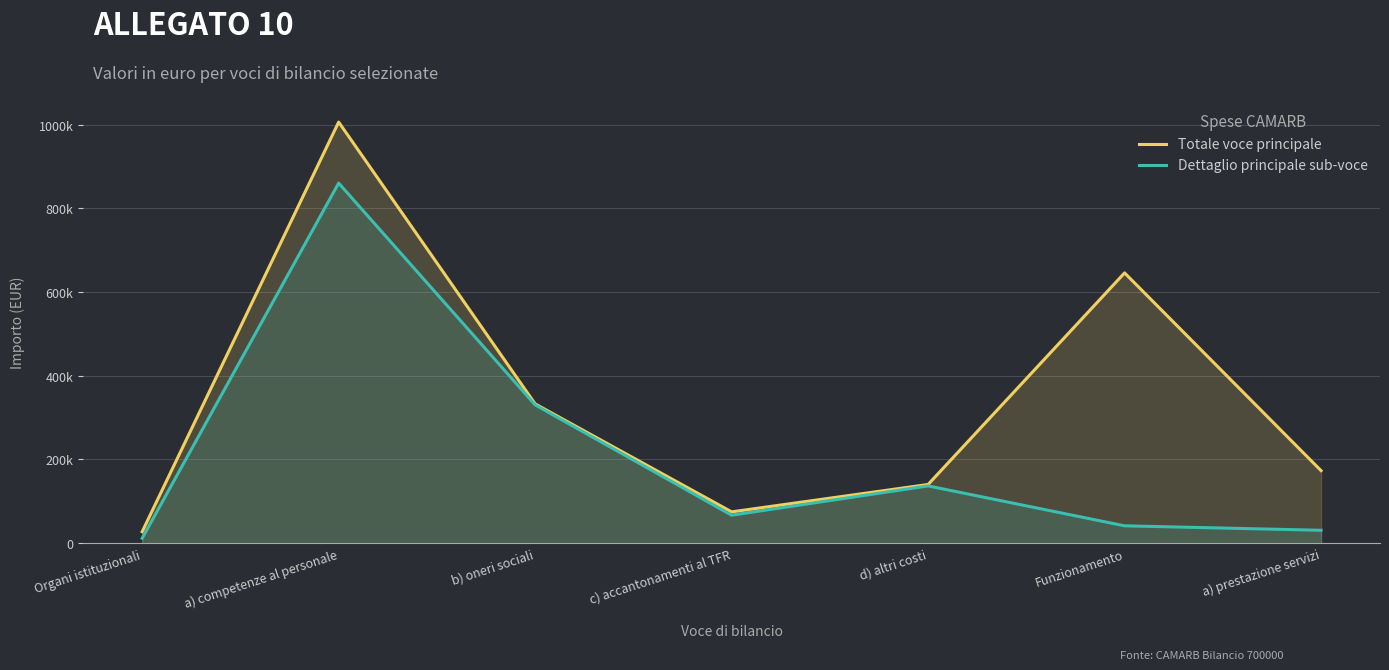

In Dettaglio principale sub-voce, how many points are higher than both neighbors (excluding endpoints)?

2